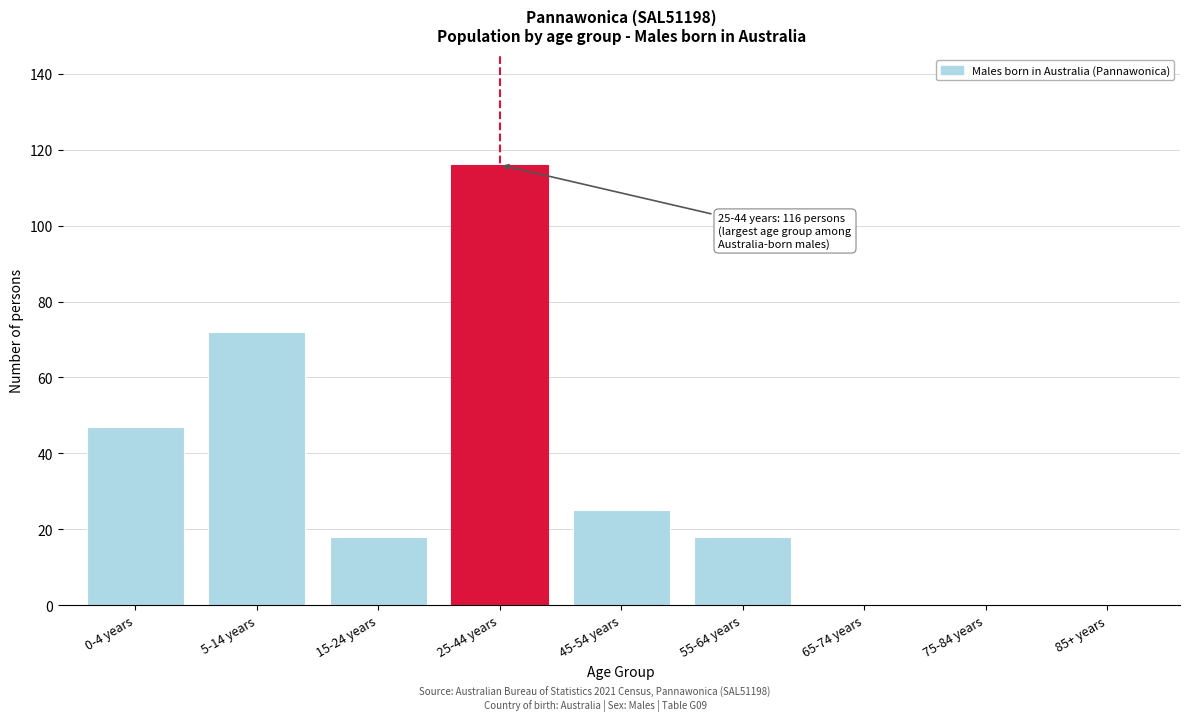

Reading left to right, list all the values displayed in this chart.

0-4 years=47	5-14 years=72	15-24 years=18	25-44 years=116	45-54 years=25	55-64 years=18	65-74 years=0	75-84 years=0	85+ years=0